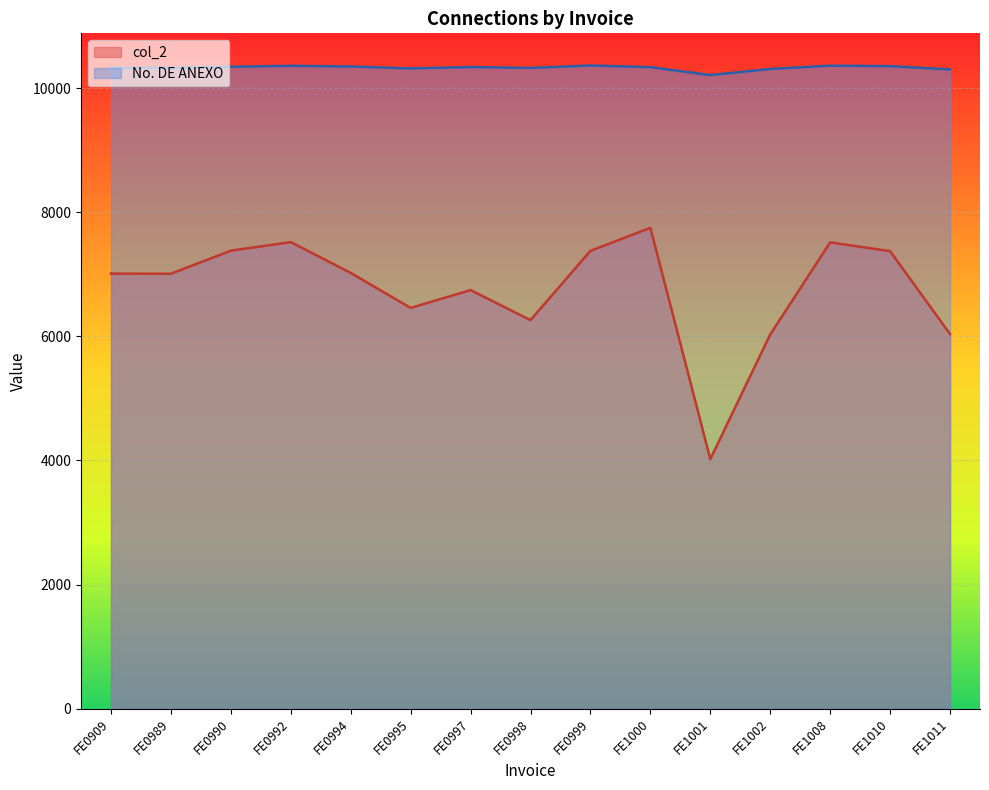

At which category is the sum across all series the highest?

FE1000